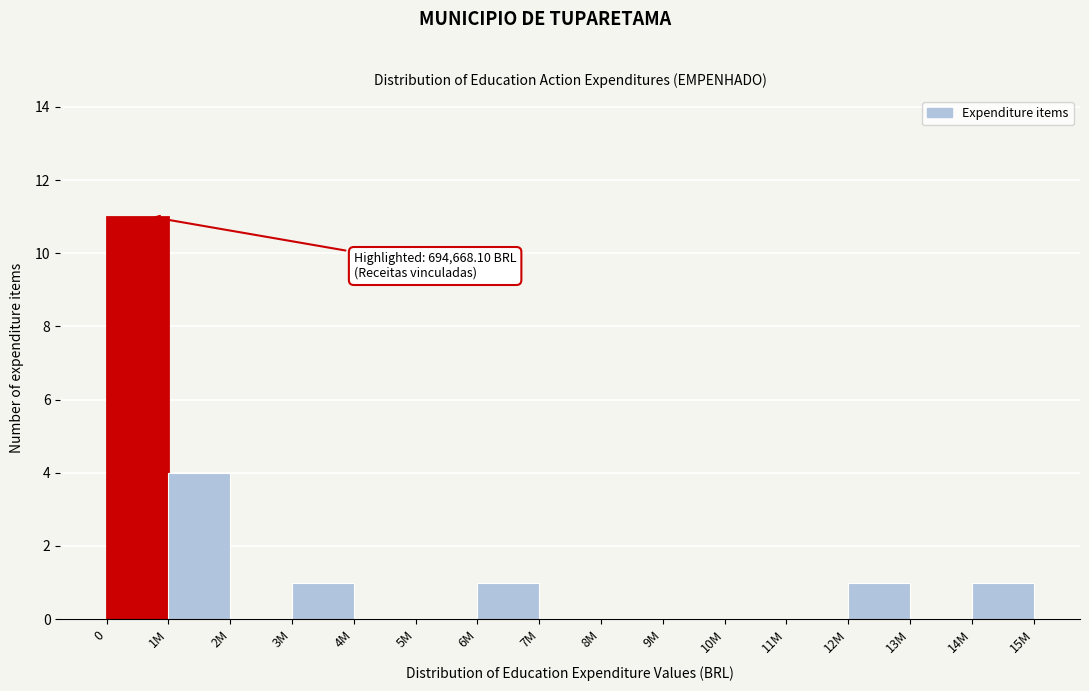

Reading left to right, extract all data points from this chart.

0=11	1M=4	2M=0	3M=1	4M=0	5M=0	6M=1	7M=0	8M=0	9M=0	10M=0	11M=0	12M=1	13M=0	14M=1